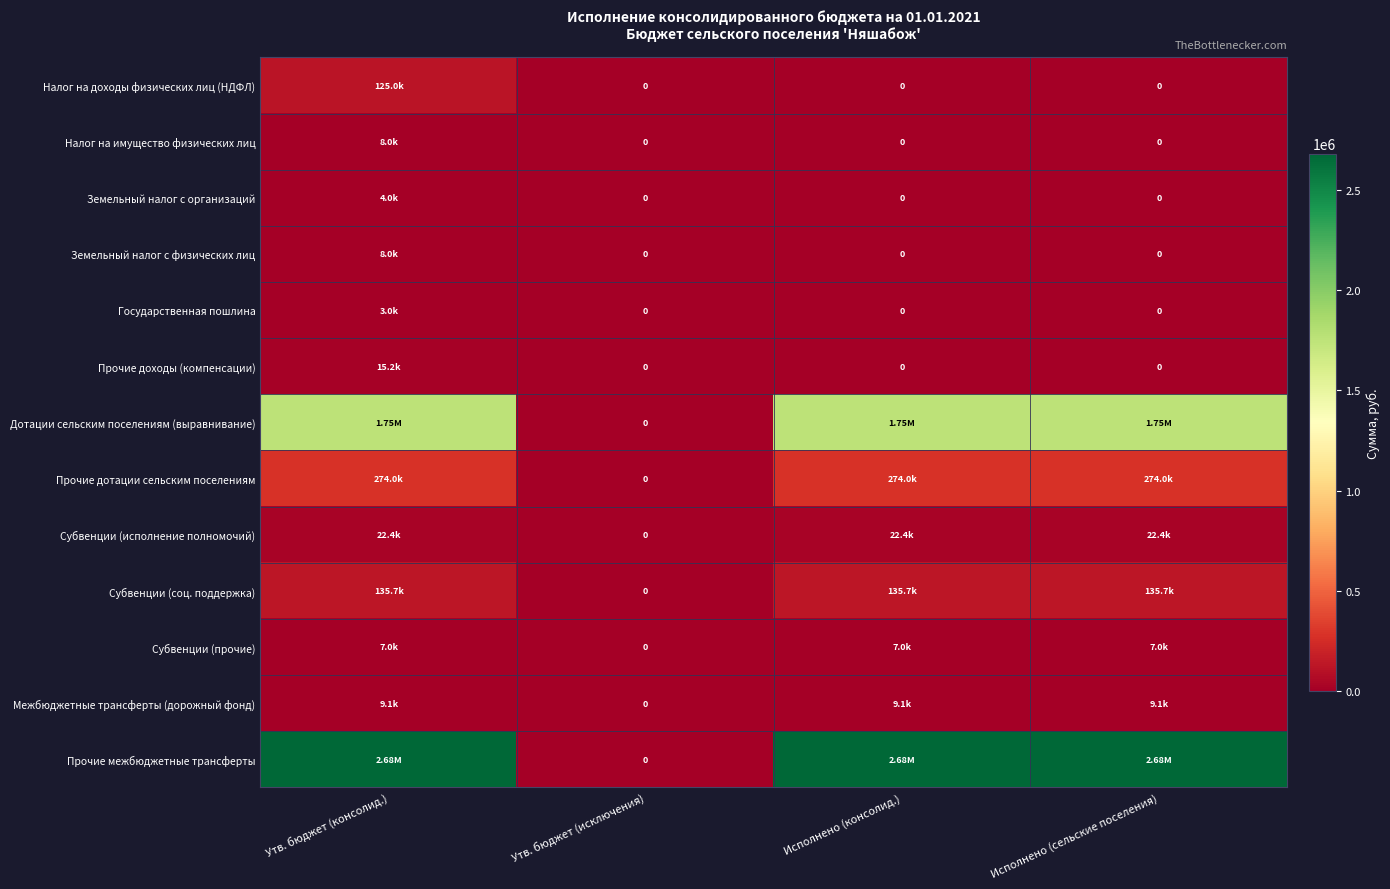

Which series has the widest spread of values?

Прочие межбюджетные трансферты